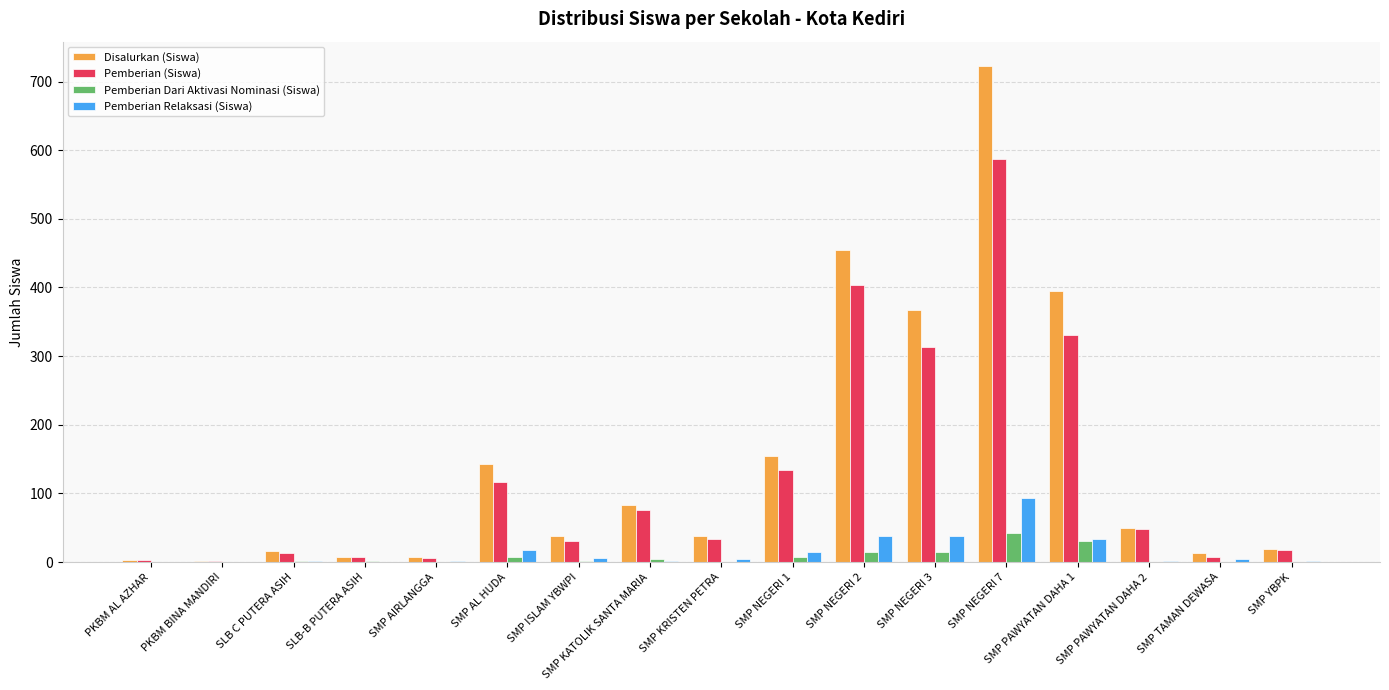

Which category has the highest value in the Pemberian Dari Aktivasi Nominasi (Siswa) series?

SMP NEGERI 7